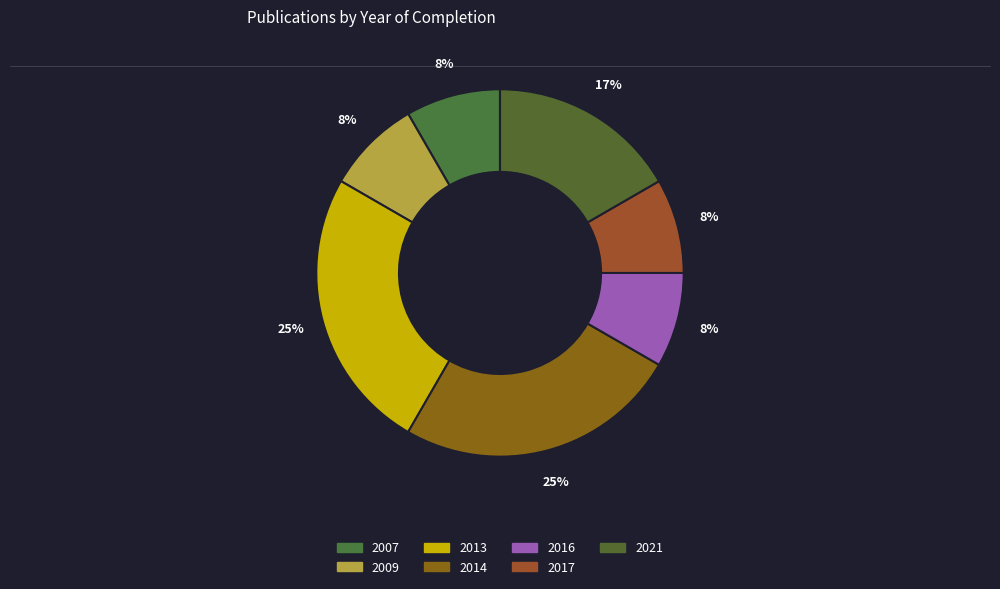

To the nearest percent, what portion does 2016 represent?

8%